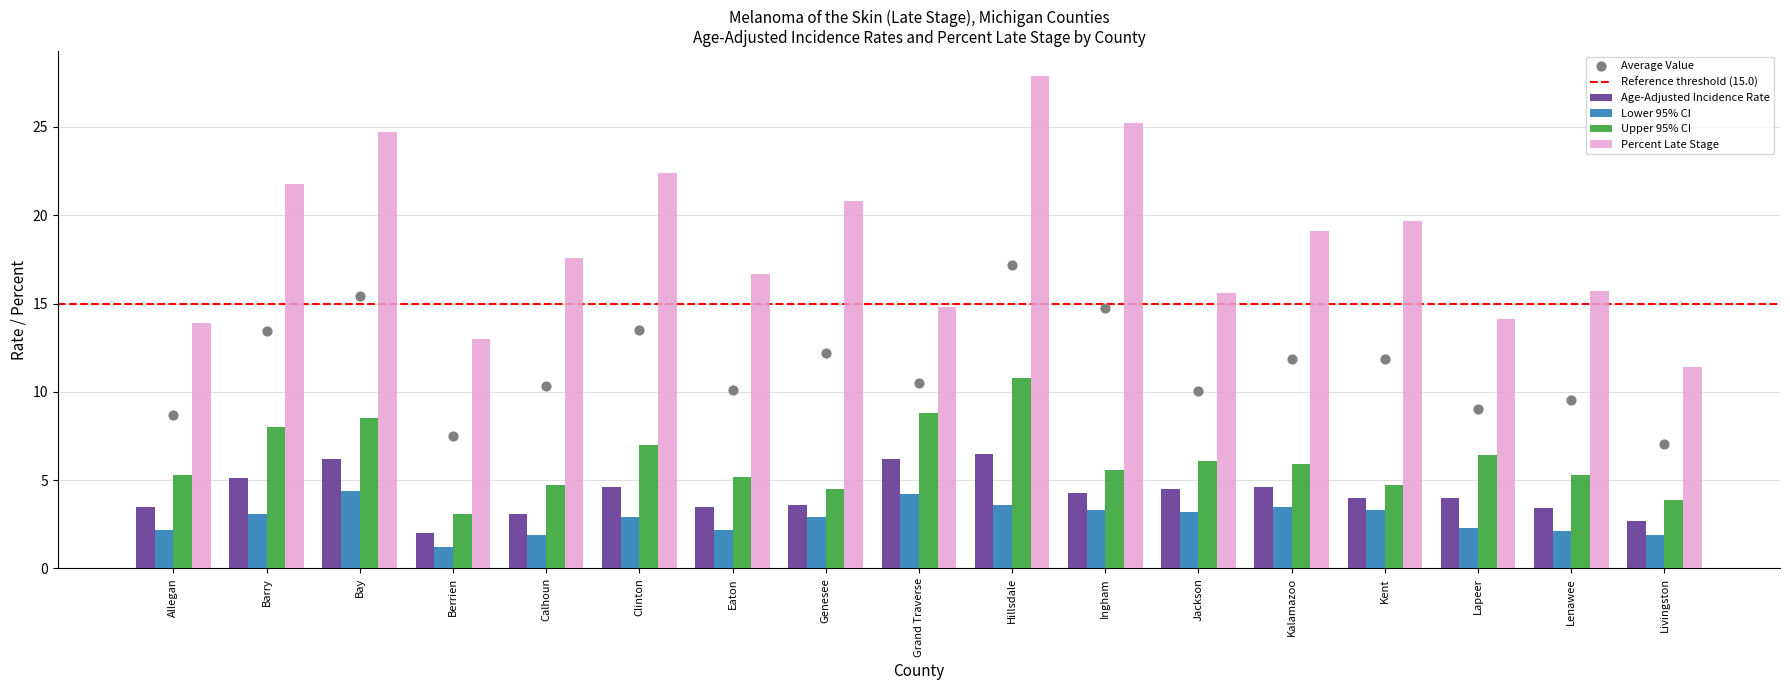

What is the total value across all series at Kent?

31.7